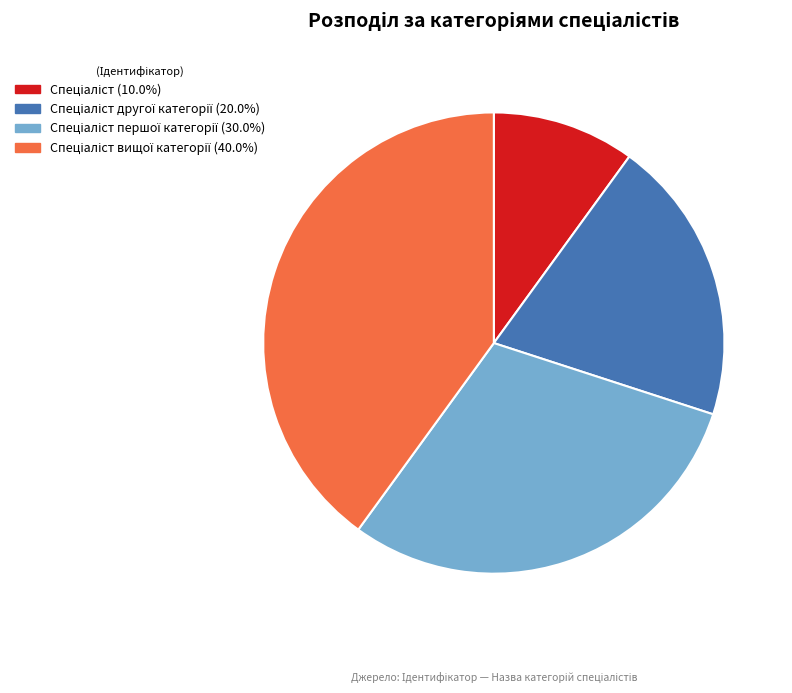

Does any single category account for the majority?

No